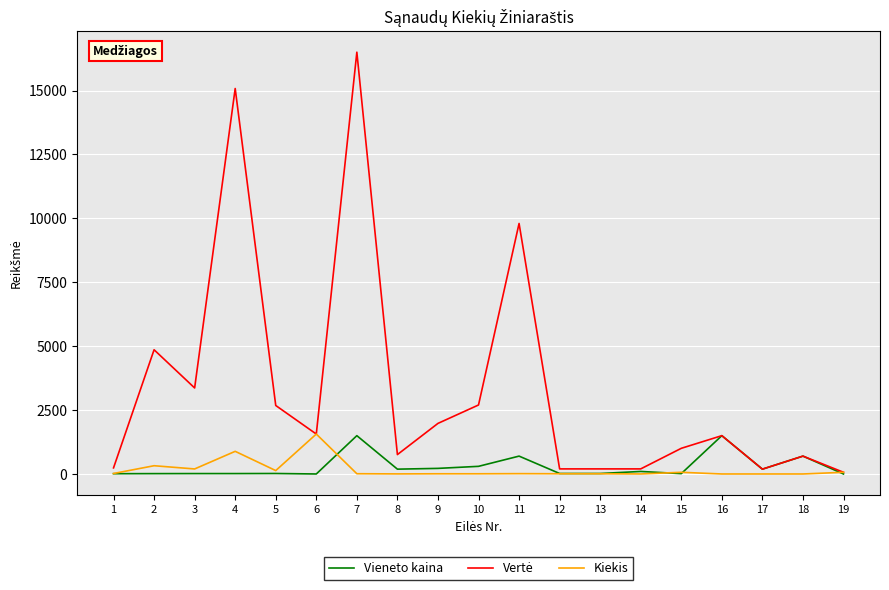

What is the maximum value shown in the chart?

16500